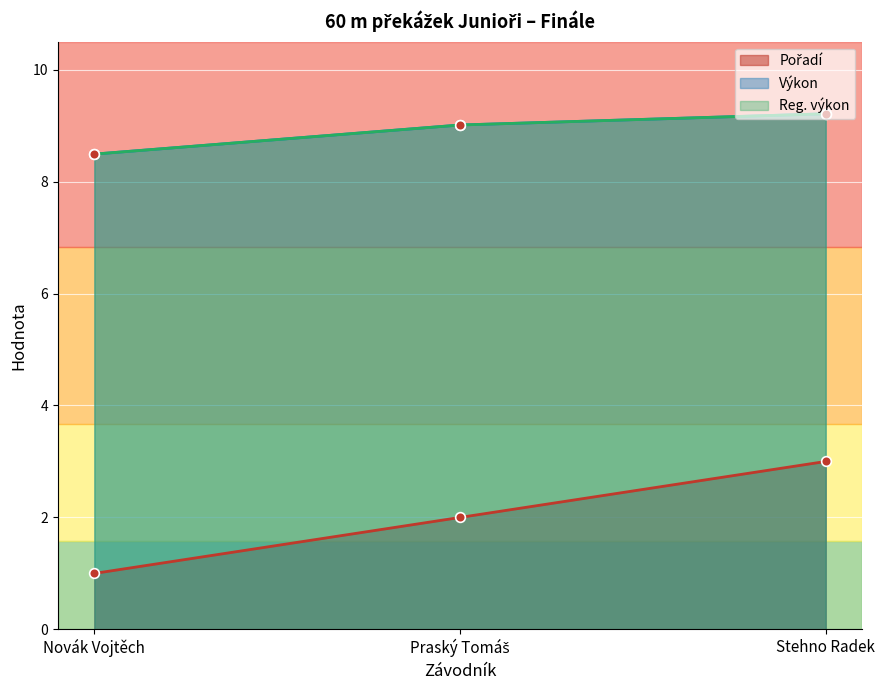

The Výkon series shows 9.0 at Praský Tomáš. True or false?

True